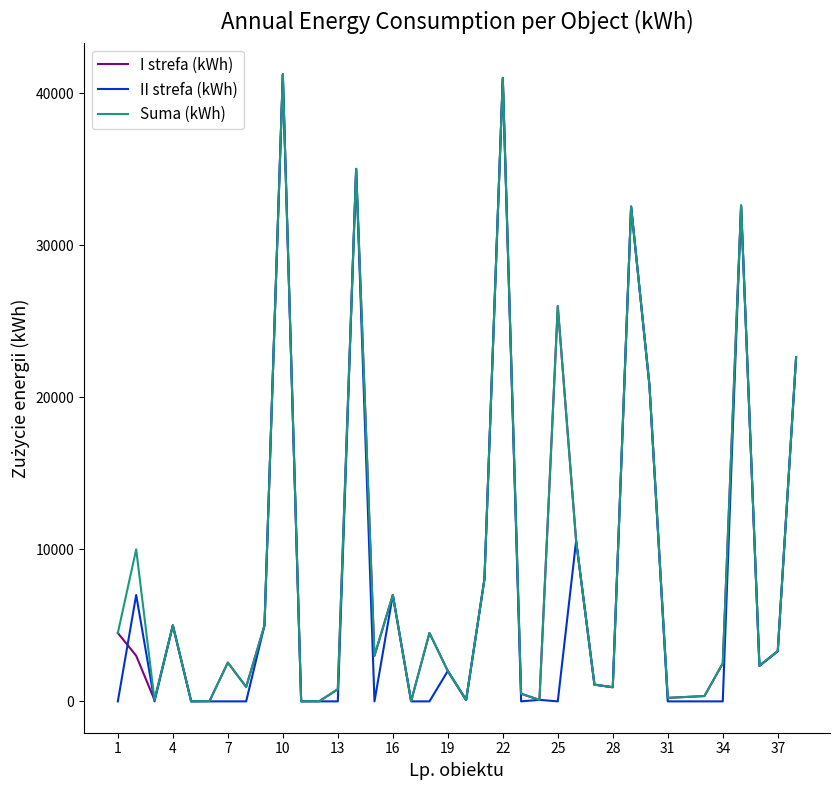

Which series has the widest spread of values?

II strefa (kWh)